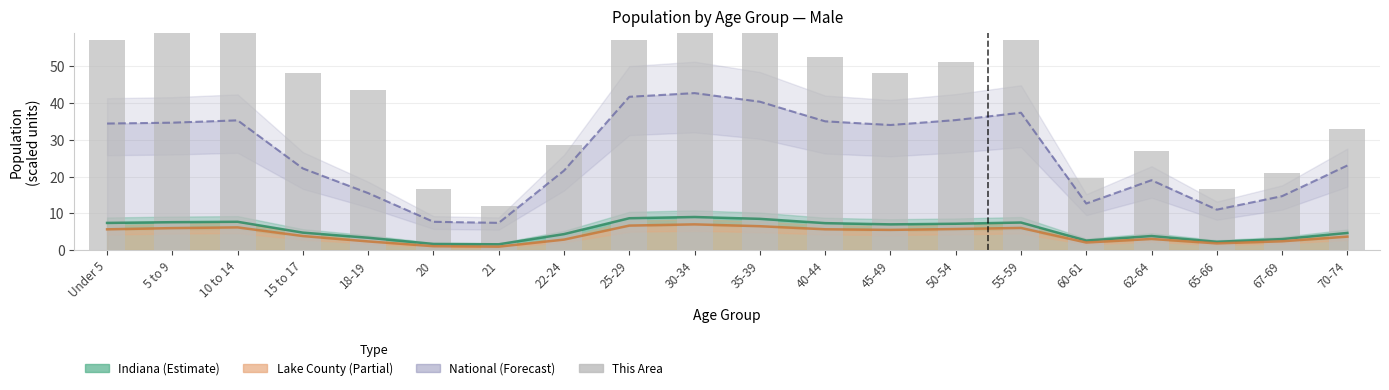

How many values are below 48?

9